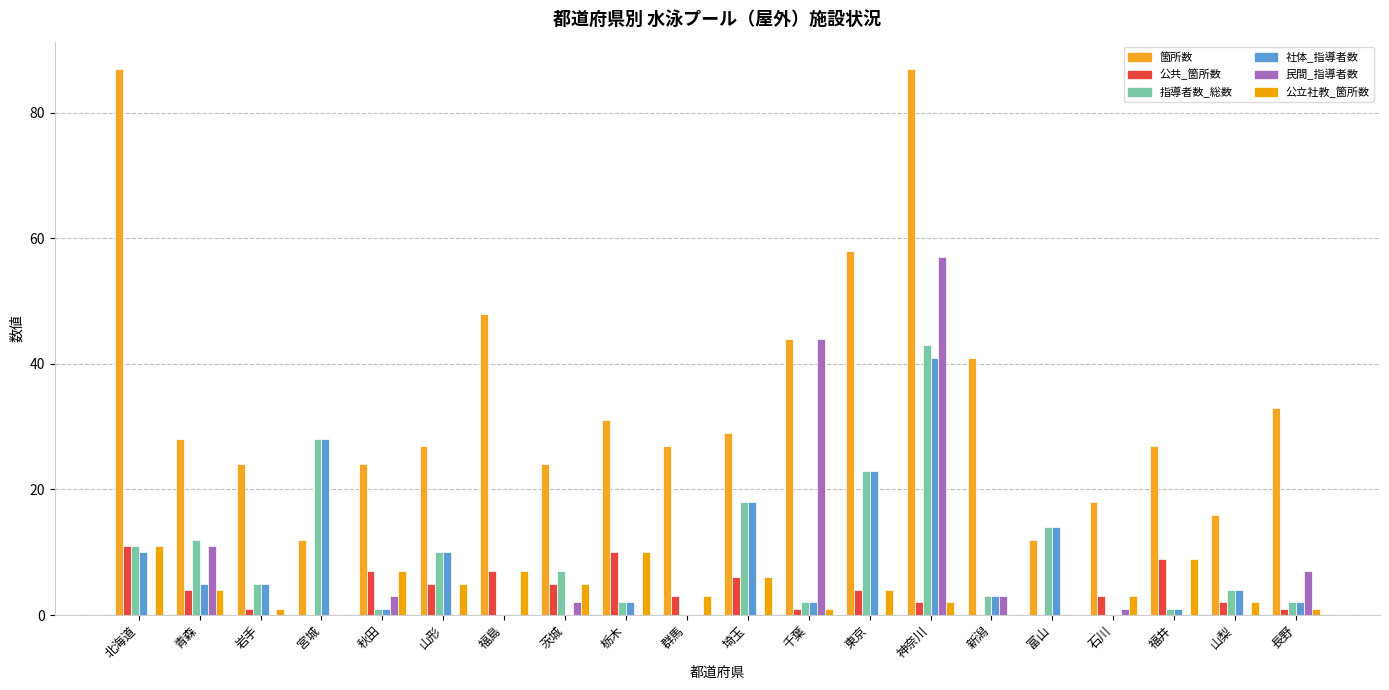

True or false: 指導者数_総数 has a value of 39 at 東京.

False